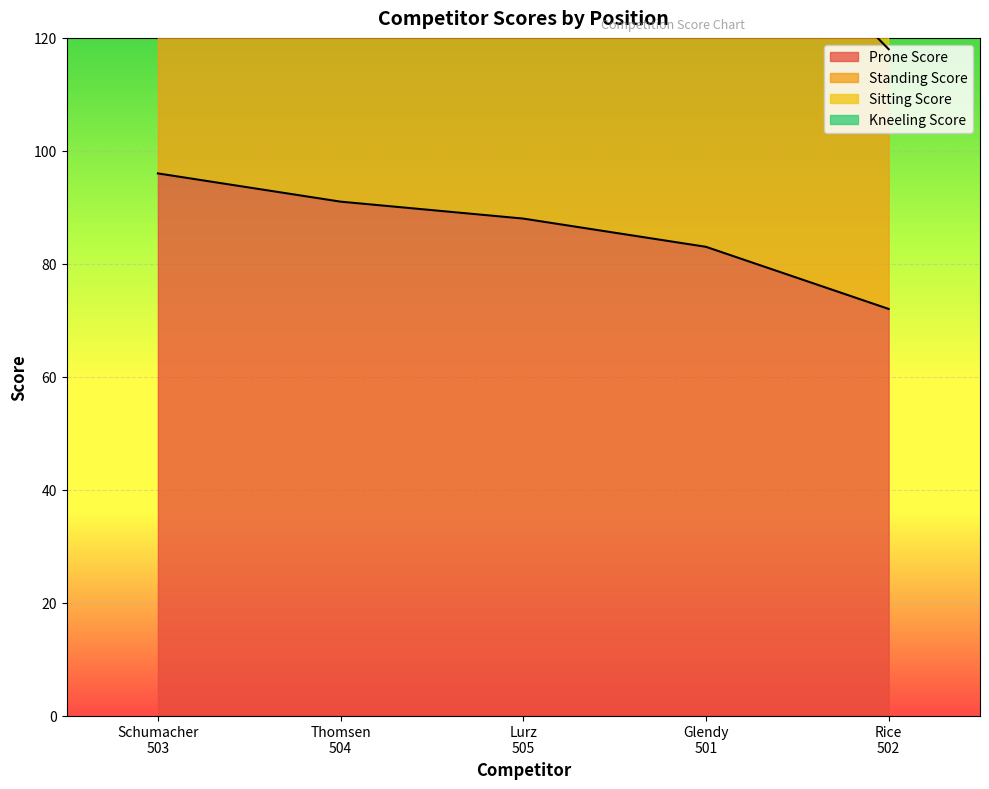

True or false: Prone Score has more than 2 interior local peaks.

False